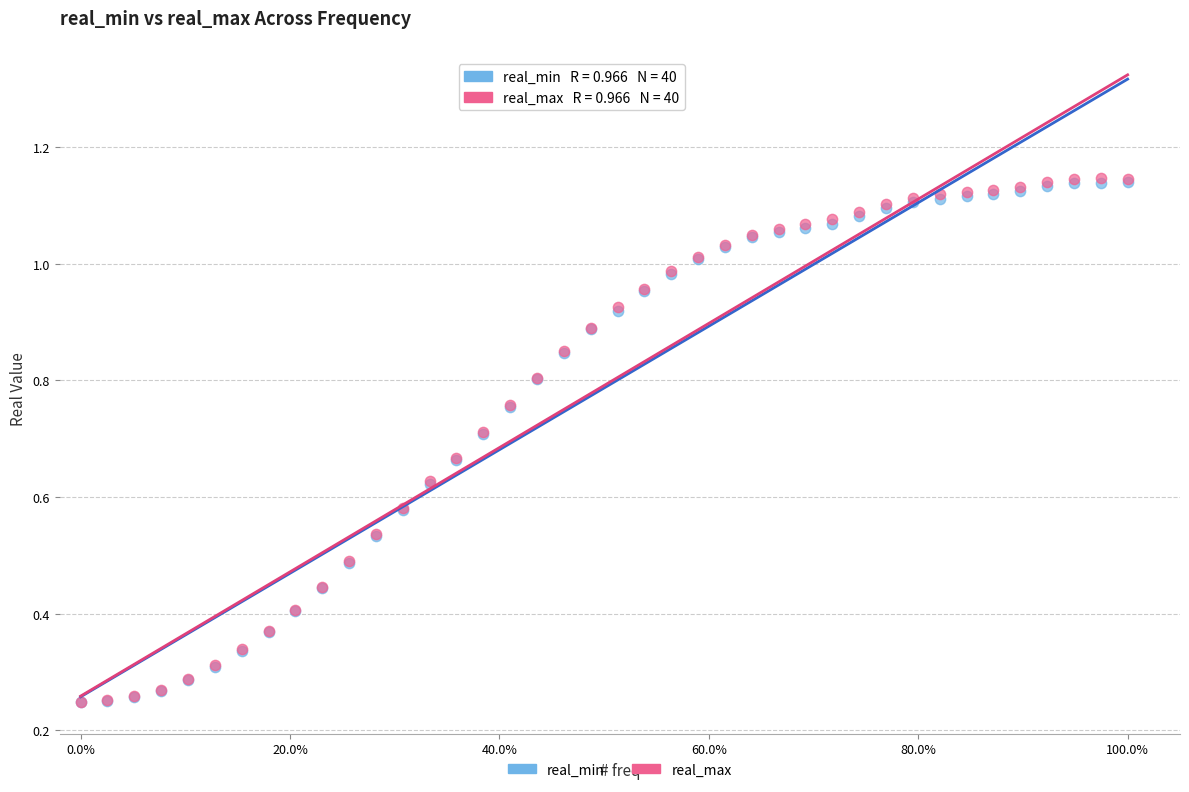

What are all the series names shown in the legend?

real_min, real_max